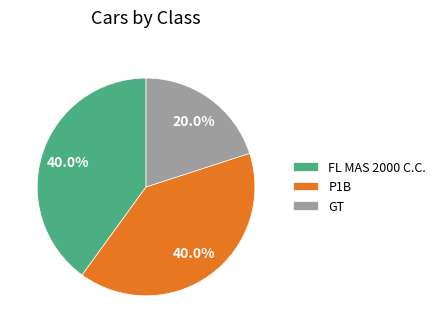

To the nearest percent, what portion does P1B represent?

40%